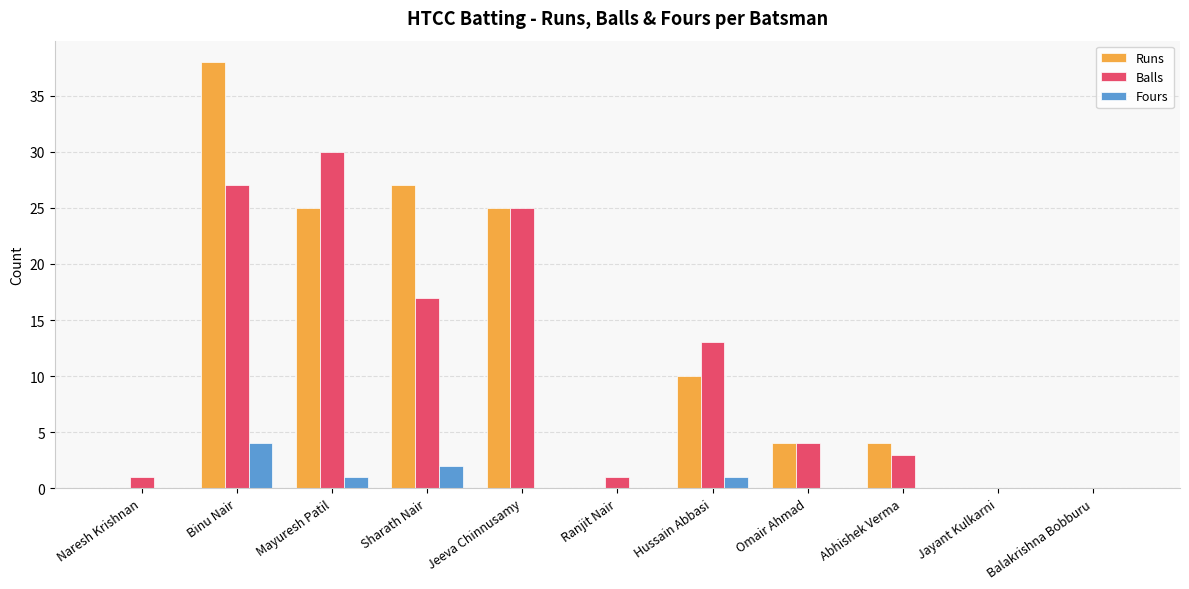

True or false: Runs has a value of 0 at Ranjit Nair.

True